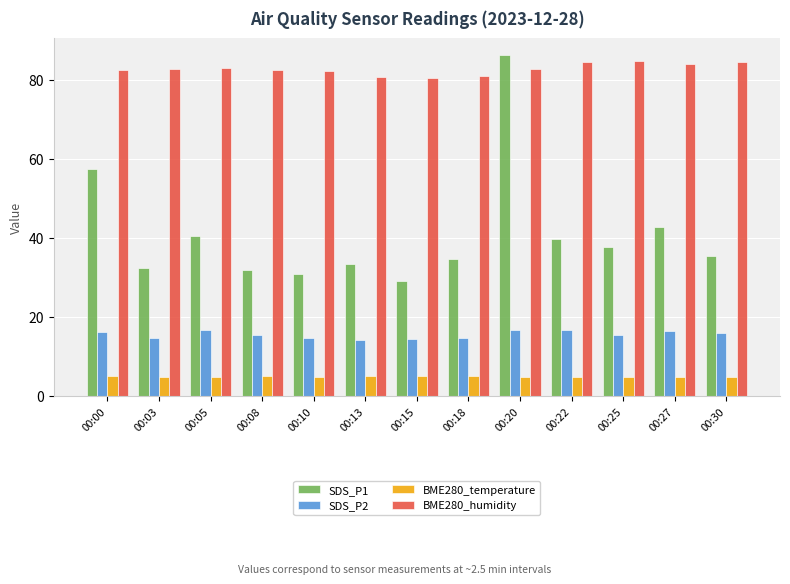

The SDS_P1 series shows 8.9 at 00:18. True or false?

False